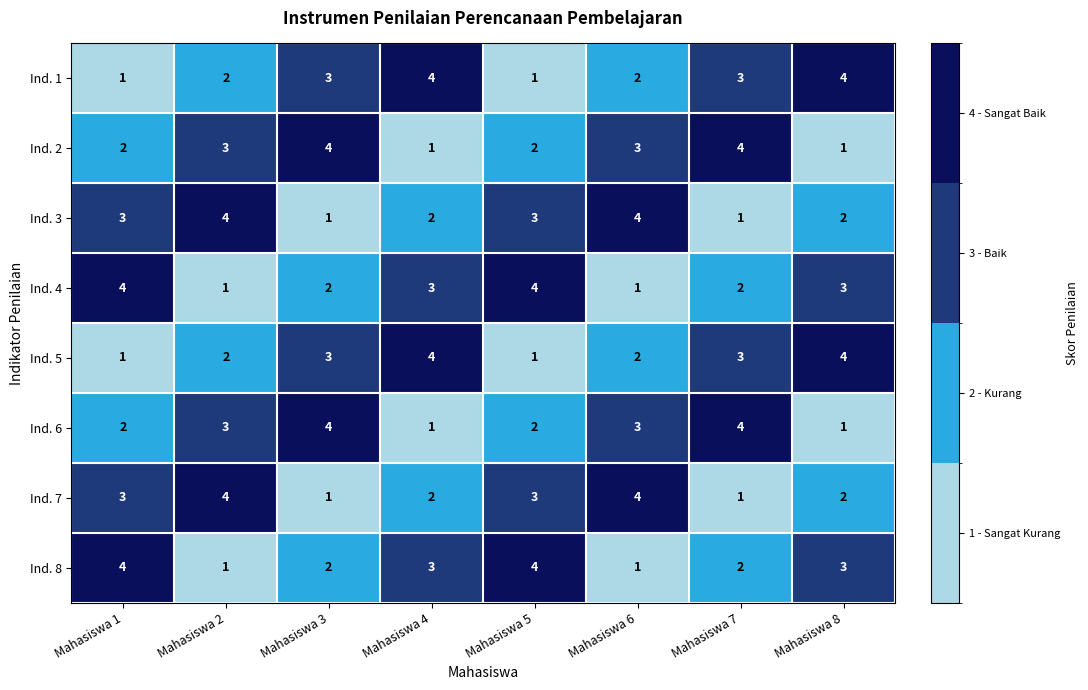

What is the total value across all series at Mahasiswa 7?

20